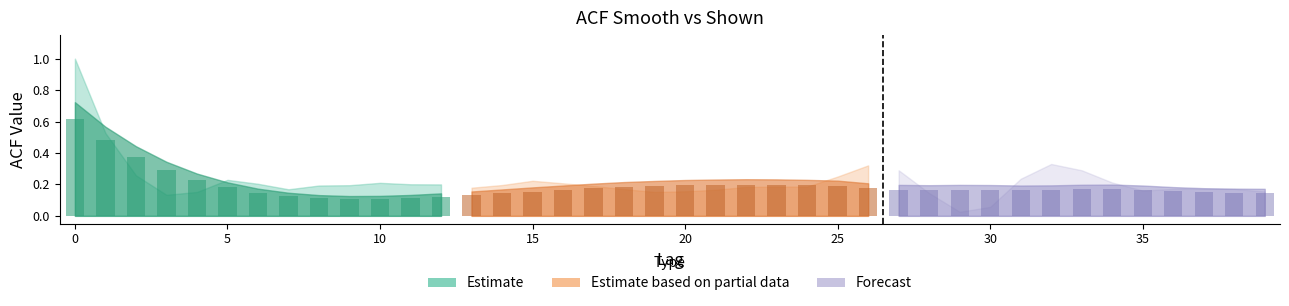

True or false: acf_shown_smooth has a value of 0.2 at 28.

True